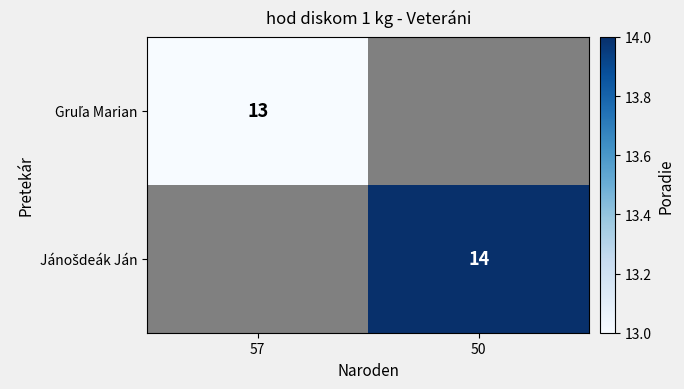

What value does the Jánošdeák Ján series have at 50?

14.0